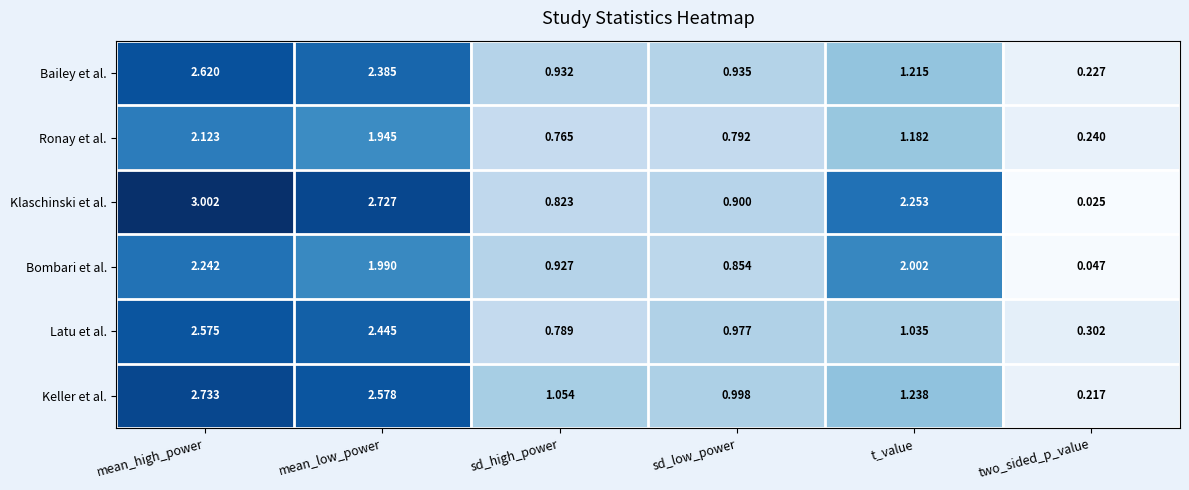

Which category has the lowest value across all series?

two_sided_p_value